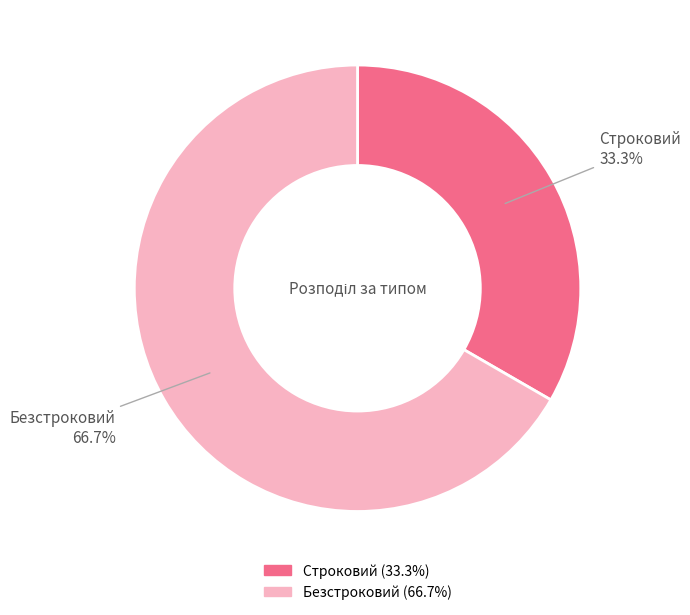

What is the ratio of the value at Строковий to the value at Безстроковий?

0.5